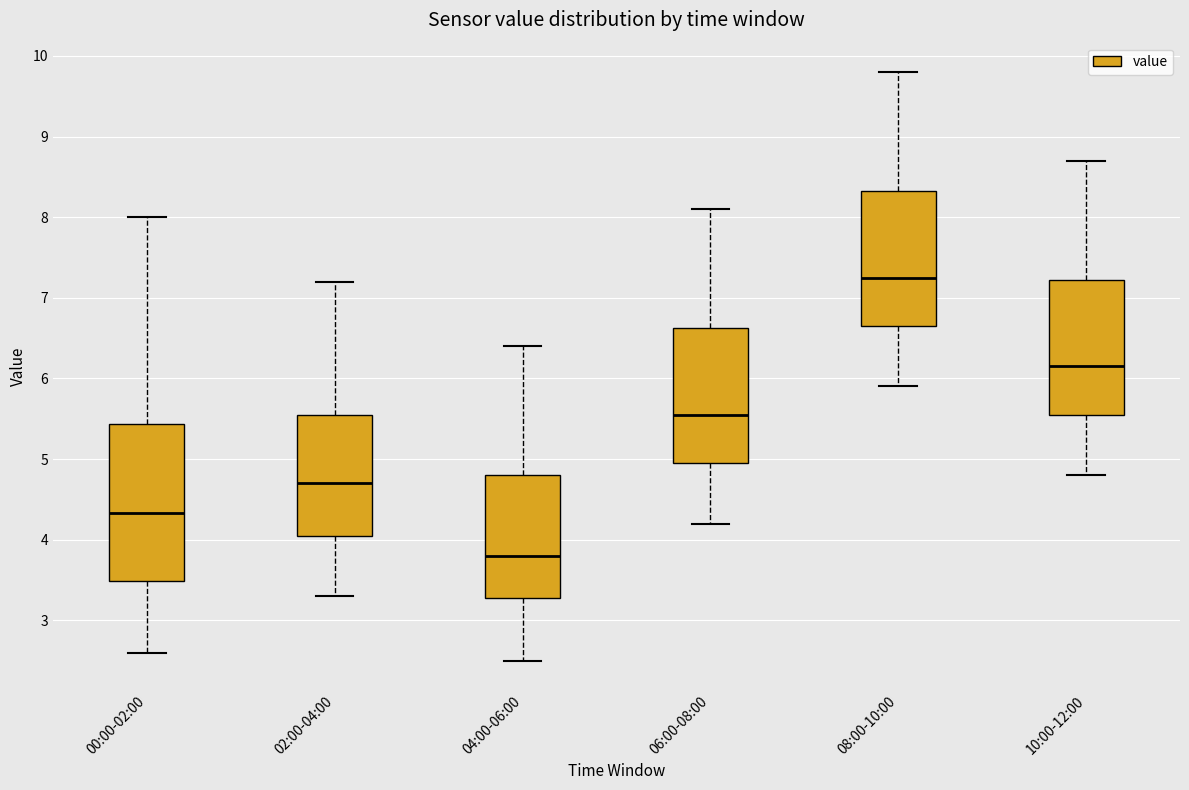

Comparing the boxes themselves (not the whiskers), which one is the tallest?

00:00-02:00